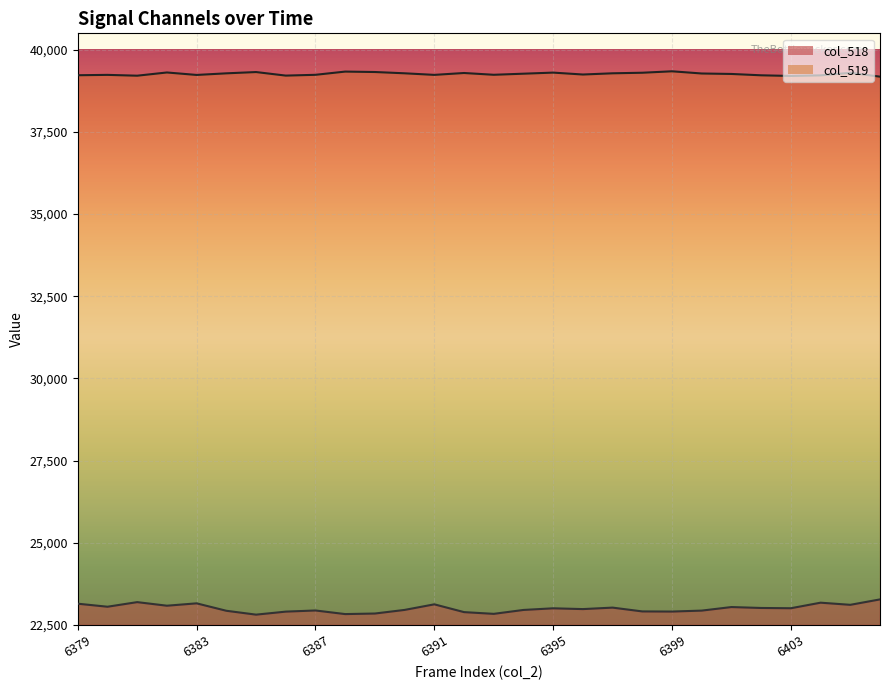

List the series in order of their overall mean, highest first.

col_519 line, col_518 line